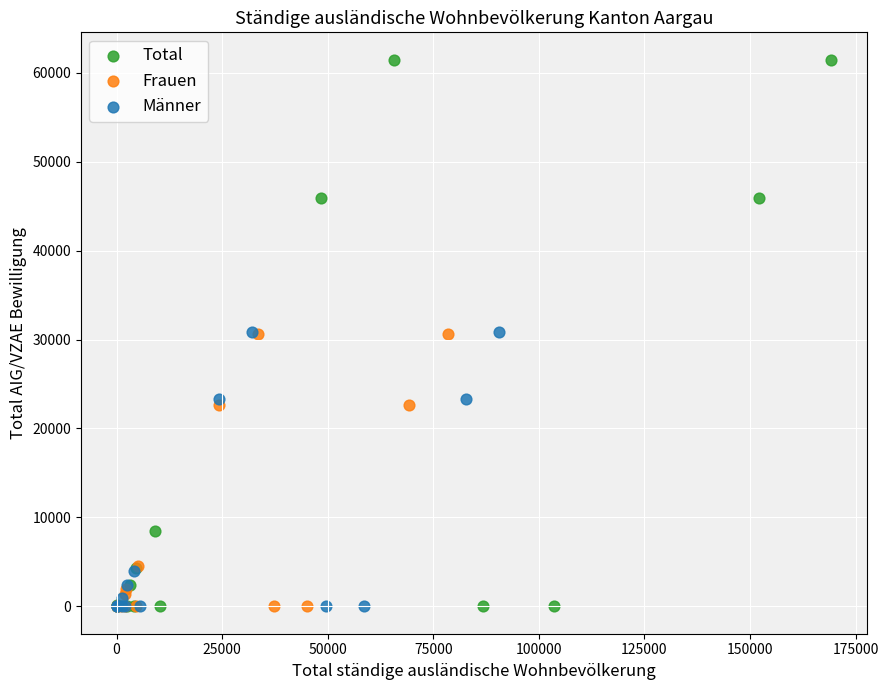

Which series has the largest Y range (max minus min)?

Total